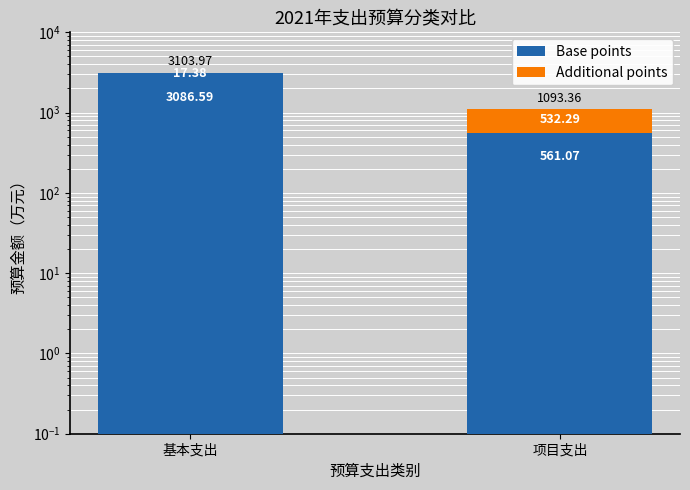

True or false: Additional points has a value of 17.4 at 基本支出.

True